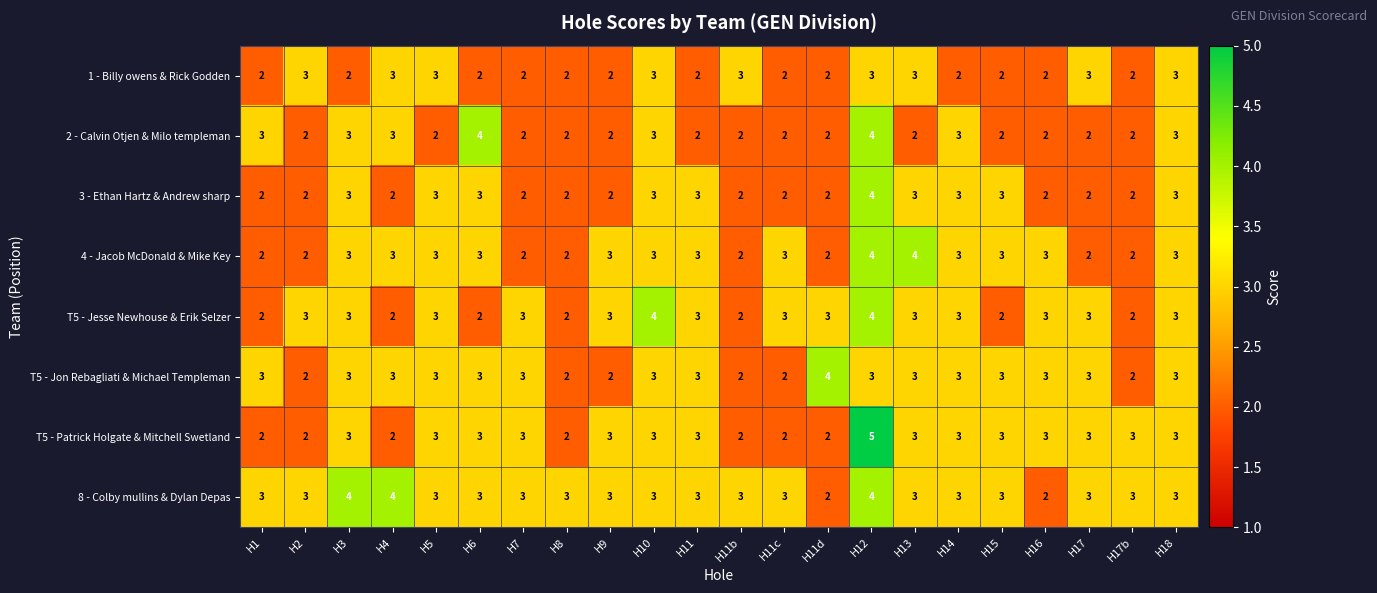

What is the sum of all T5 - Jesse Newhouse & Erik Selzer values?

61